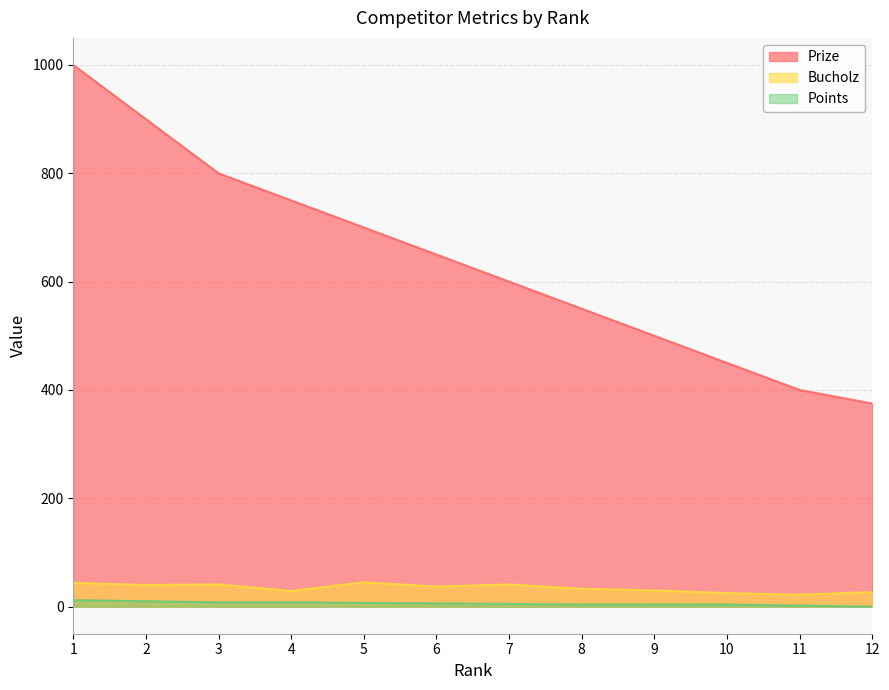

The Bucholz series shows 27 at 12. True or false?

True